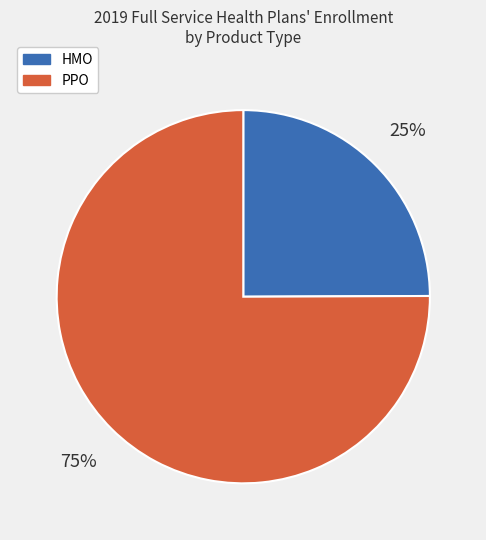

How many segments does this pie chart have?

2